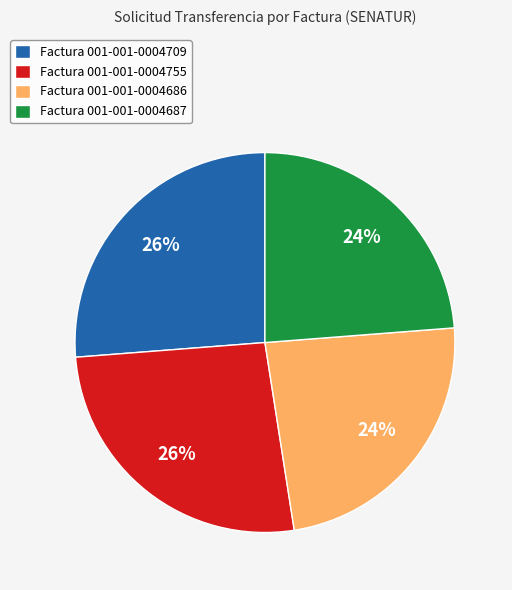

Which has a higher value, Factura 001-001-0004755 or Factura 001-001-0004686?

Factura 001-001-0004755